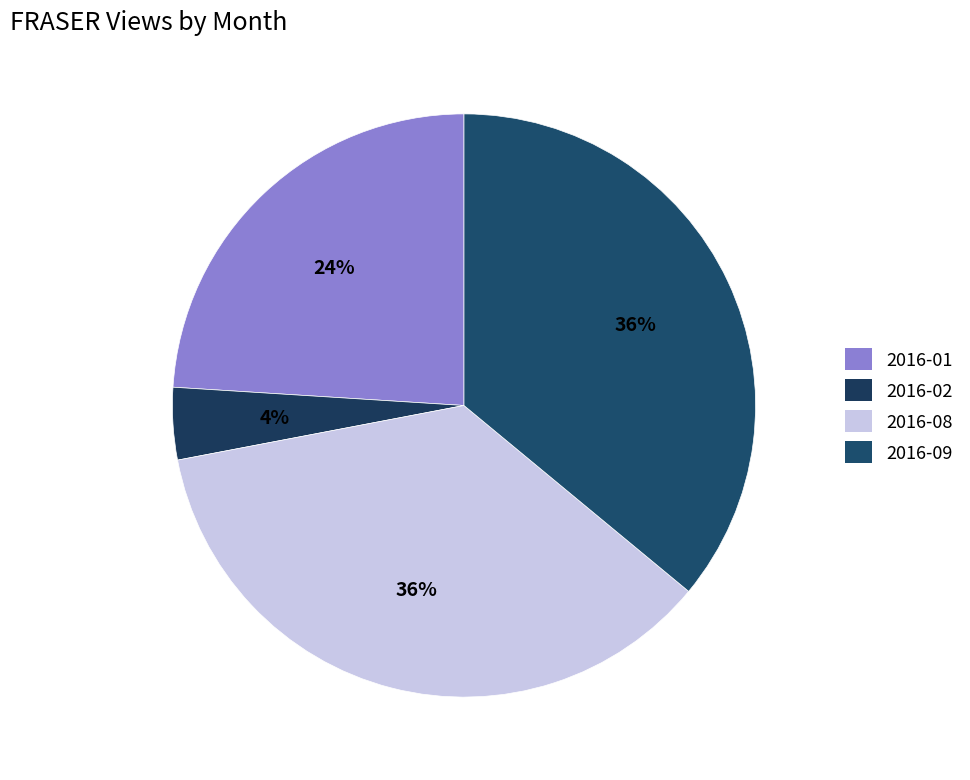

Which category has the biggest portion of the pie?

2016-08